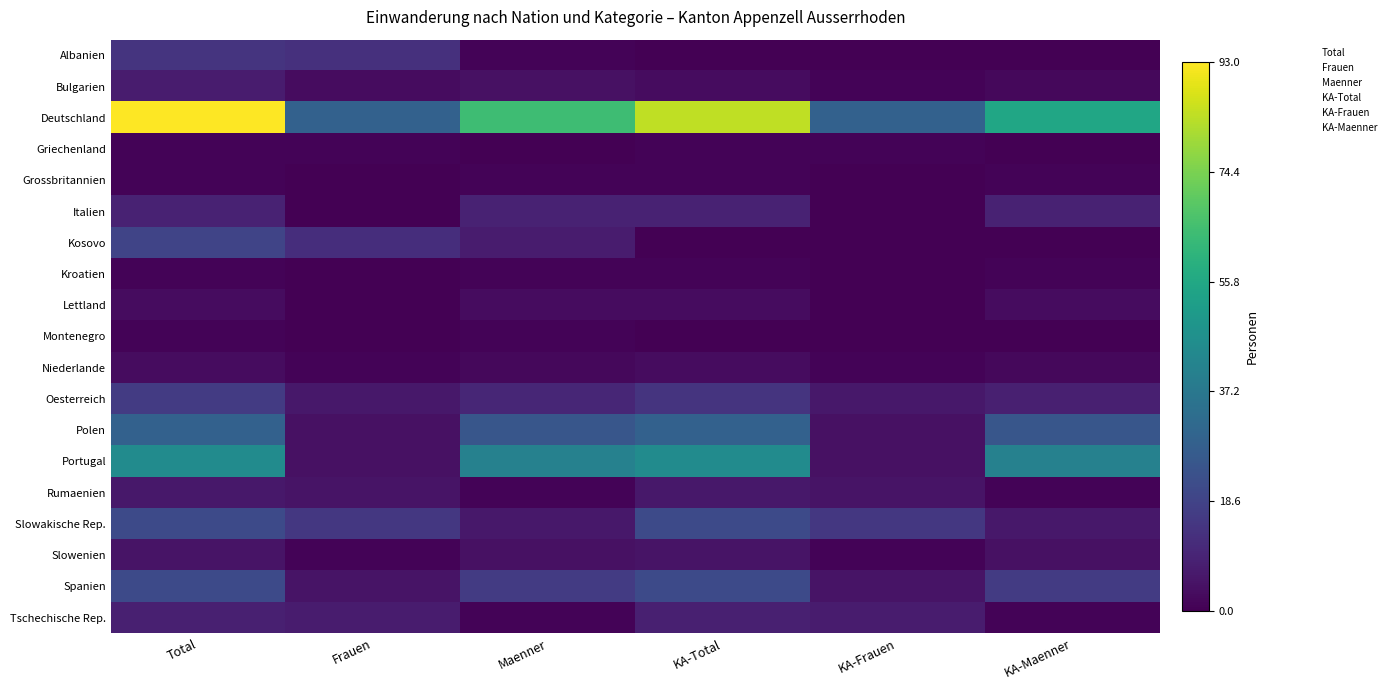

How many values in the Polen series exceed 25?

2